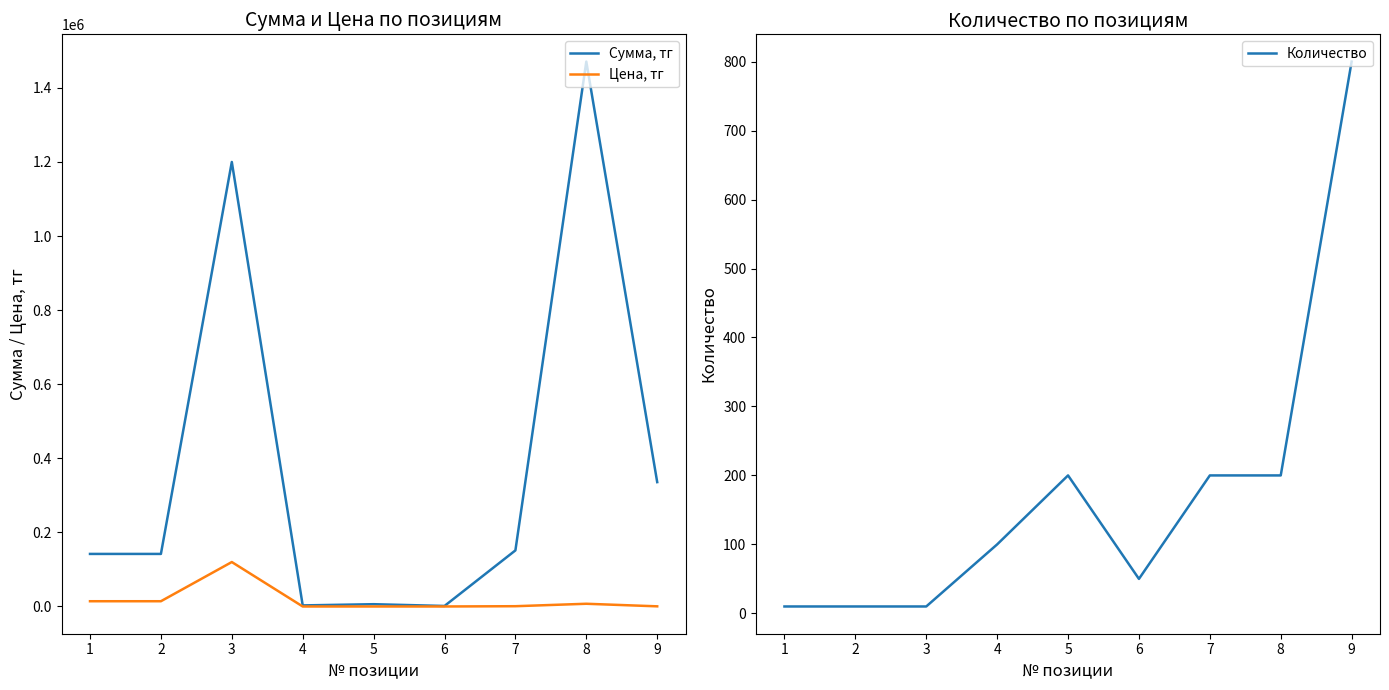

True or false: Цена, тг has a value of 14190.0 at 1.

True